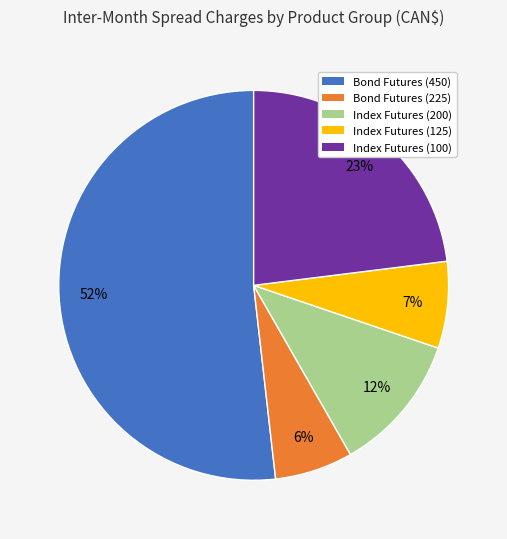

To the nearest percent, what is the average slice percentage?

20%